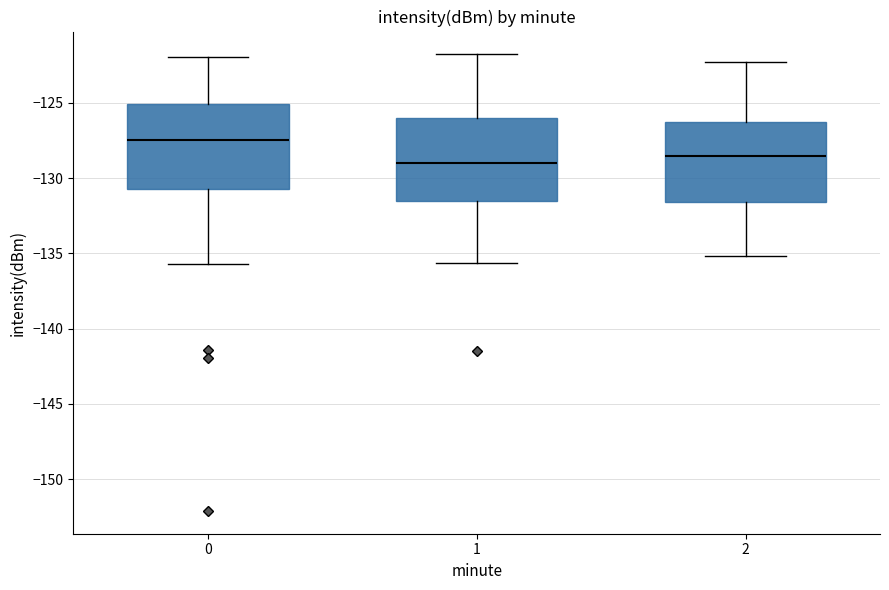

Which box has the lowest median line?

1